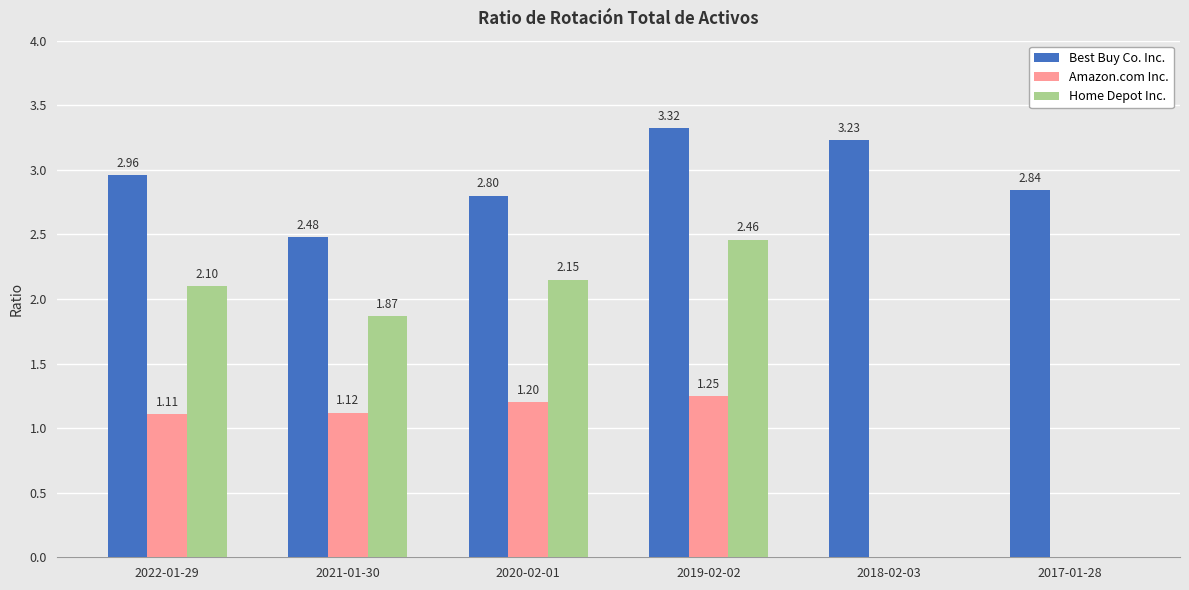

Which series has the largest total across all categories?

Best Buy Co. Inc.